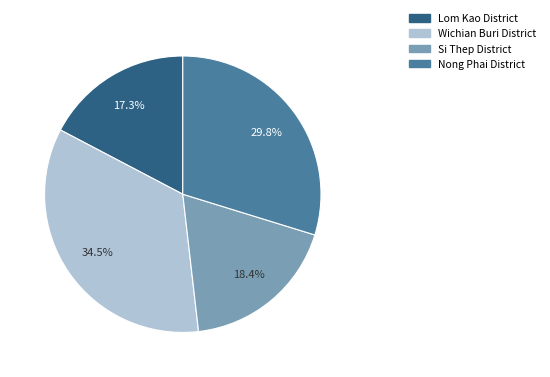

To the nearest percent, what is the difference between the largest and smallest slice percentages?

17%